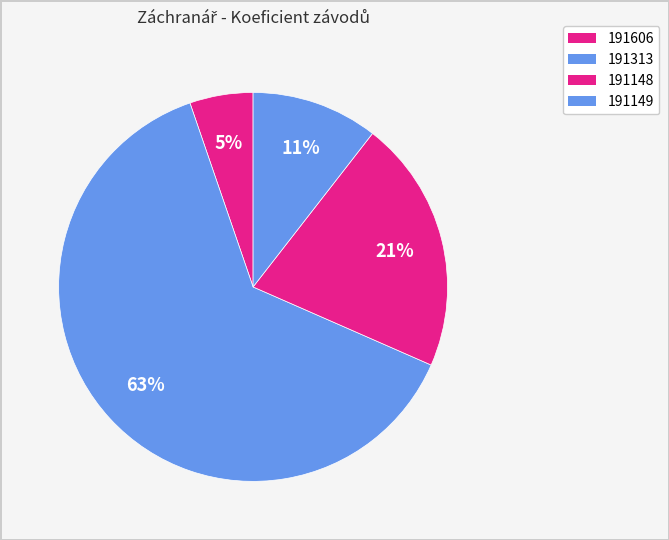

Which slice represents more than half of the pie?

191313